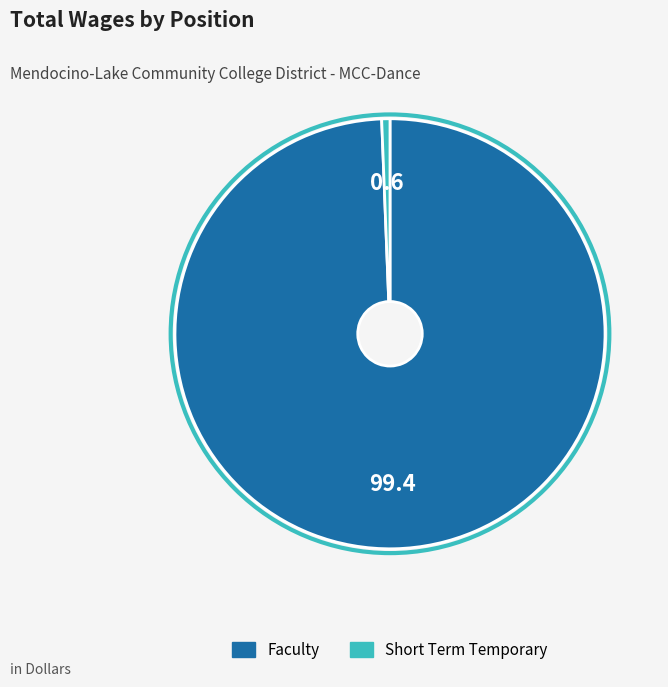

What is the largest slice in the pie chart?

Faculty